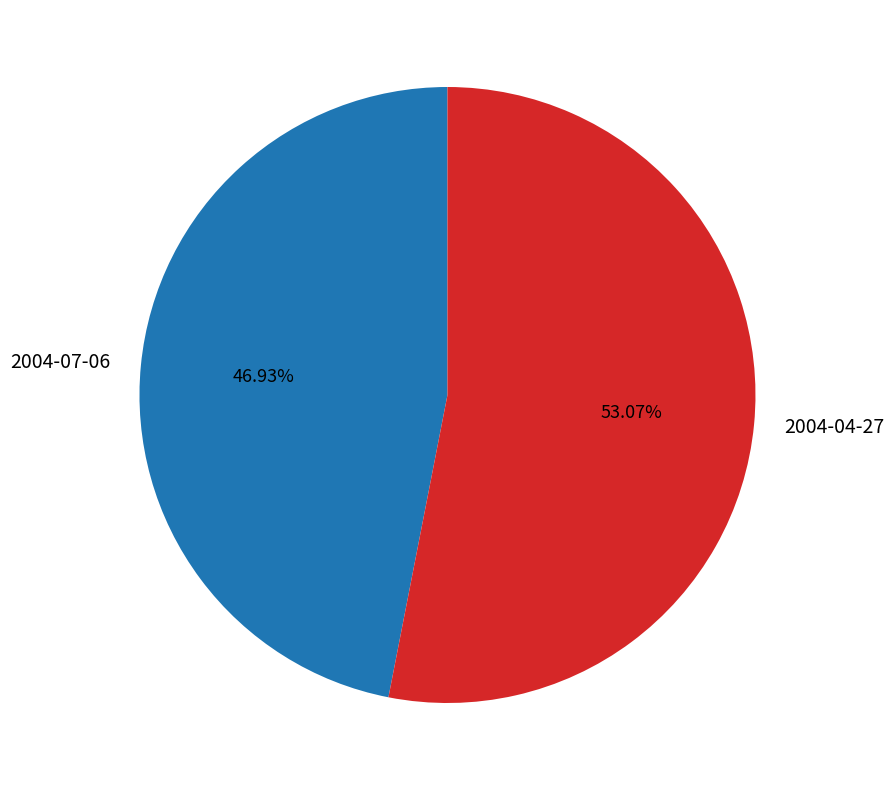

Which category has the smallest portion of the pie?

2004-07-06